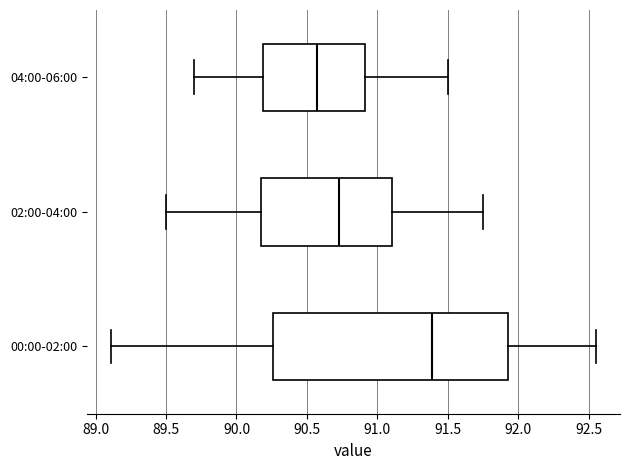

Reading bottom to top, read every box against the x-axis: the position of its median line, the range the box covers, and the ends of its whiskers. The values are not printed on the chart, so give them approximately, as read against the axis.

00:00-02:00: median 91.40, box 90.25 to 91.95, whiskers 89.10 to 92.55
02:00-04:00: median 90.75, box 90.20 to 91.10, whiskers 89.50 to 91.75
04:00-06:00: median 90.60, box 90.20 to 90.90, whiskers 89.70 to 91.50